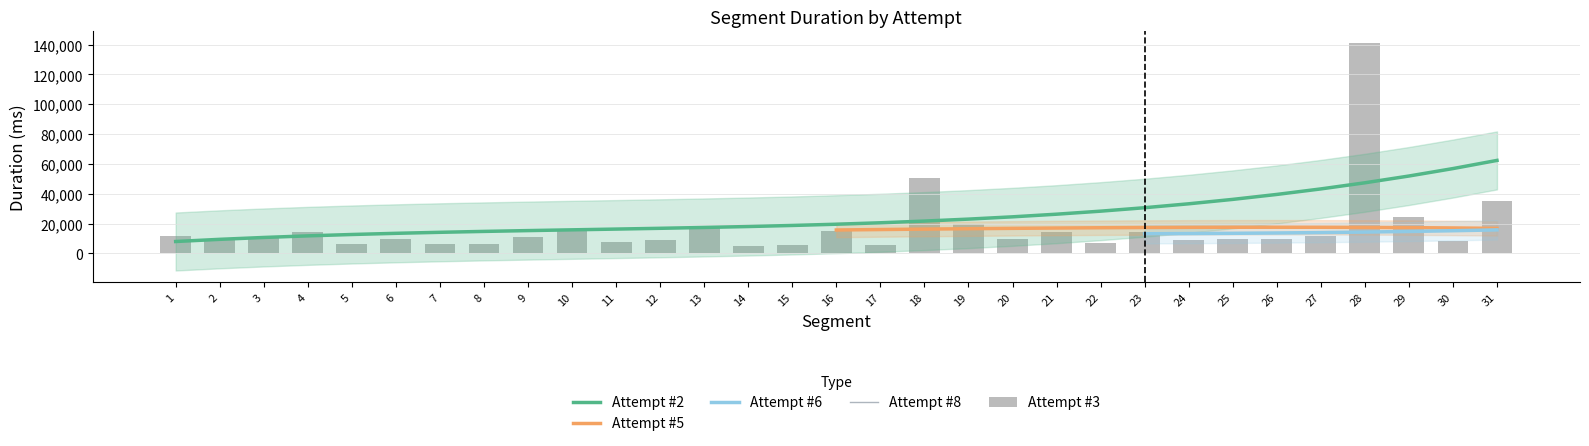

What is the minimum value for Attempt #2?

7960.2